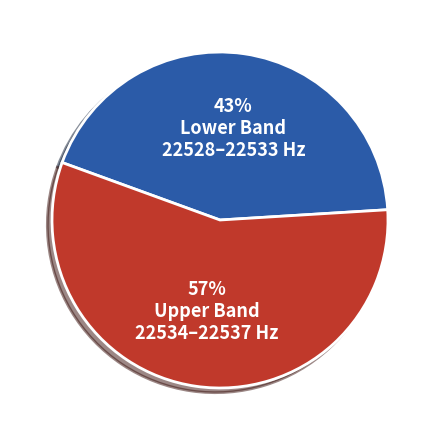

Is there any slice that represents more than half of the pie?

Yes